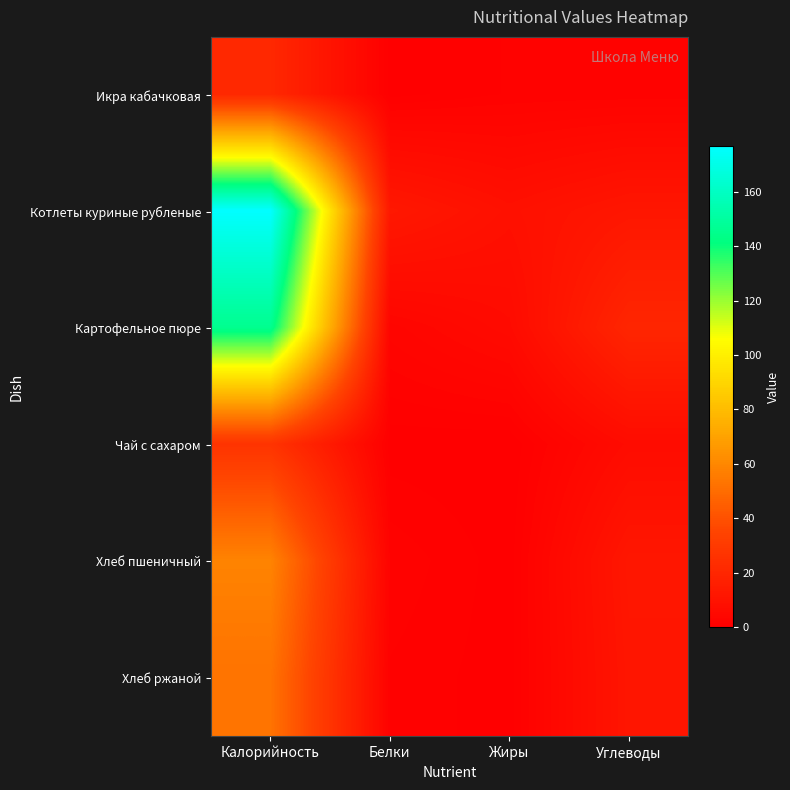

Reading left to right, extract all data points from this chart.

Икра кабачковая: Калорийность=20.8	Белки=0.3	Жиры=1.5	Углеводы=1.6
Котлеты куриные рубленые: Калорийность=176.8	Белки=12.8	Жиры=8.7	Углеводы=11.8
Картофельное пюре: Калорийность=145.8	Белки=3.1	Жиры=6.0	Углеводы=19.7
Чай с сахаром: Калорийность=26.8	Белки=0.2	Жиры=0.0	Углеводы=6.5
Хлеб пшеничный: Калорийность=58.5	Белки=2.0	Жиры=0.2	Углеводы=12.1
Хлеб ржаной: Калорийность=52.5	Белки=1.2	Жиры=0.2	Углеводы=11.4